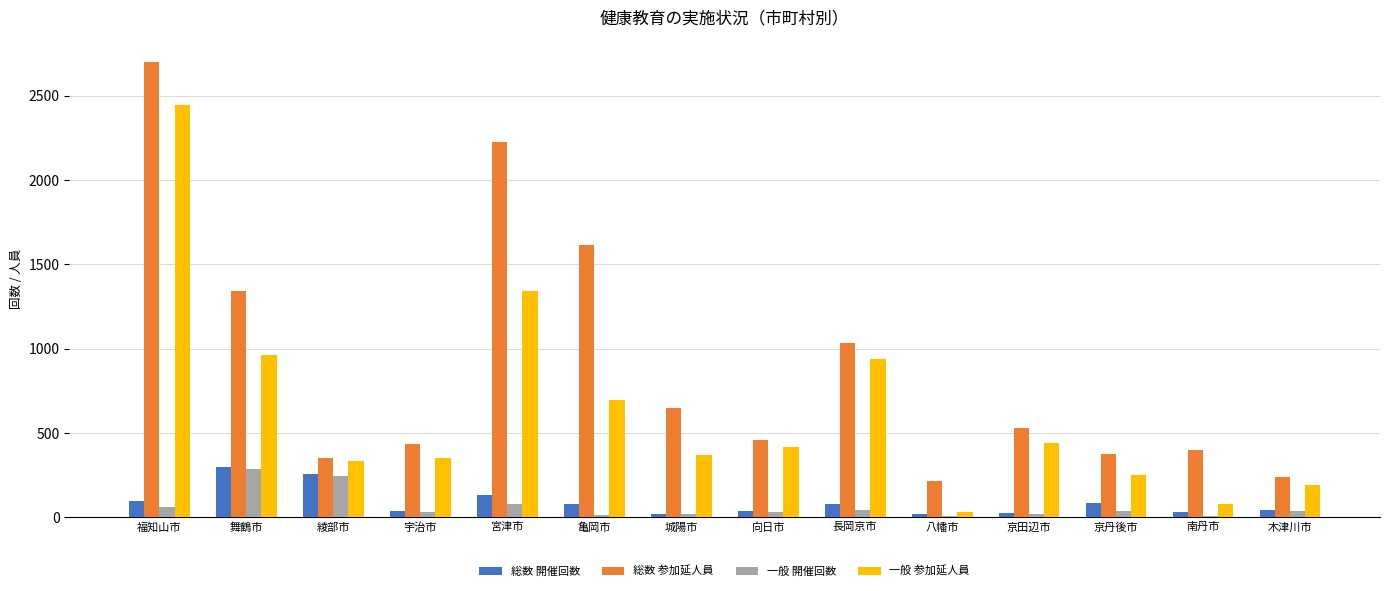

Count the number of data series in this chart.

4